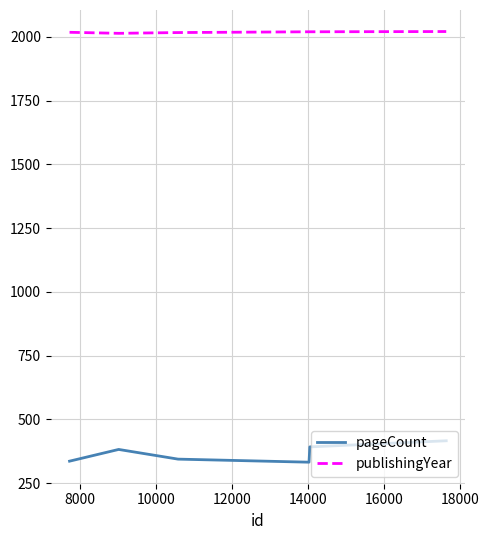

List the series in order of their peak value, highest first.

publishingYear, pageCount